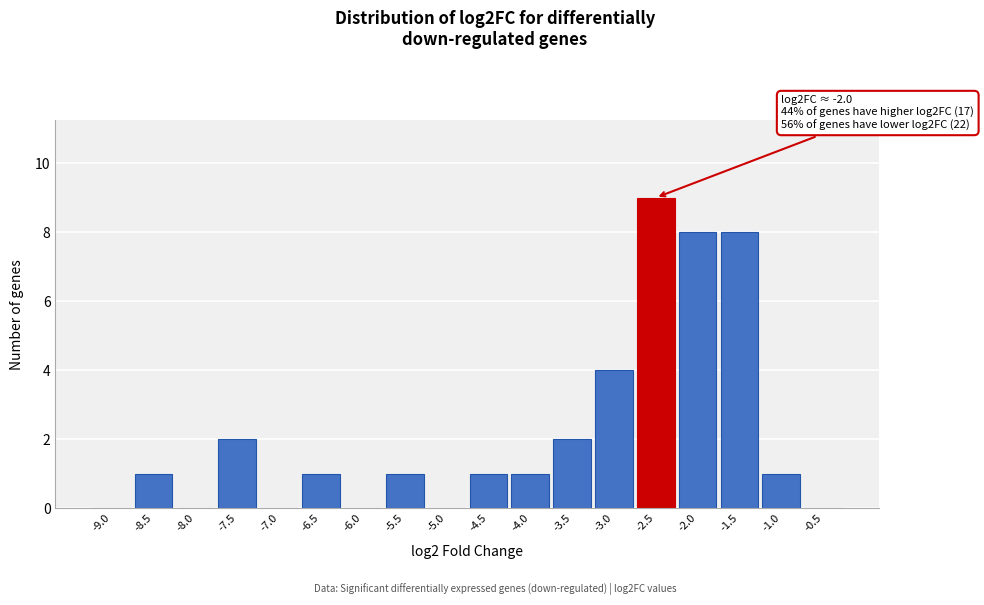

Reading left to right, what are all the values shown in this chart?

-9.0=0	-8.5=1	-8.0=0	-7.5=2	-7.0=0	-6.5=1	-6.0=0	-5.5=1	-5.0=0	-4.5=1	-4.0=1	-3.5=2	-3.0=4	-2.5=9	-2.0=8	-1.5=8	-1.0=1	-0.5=0